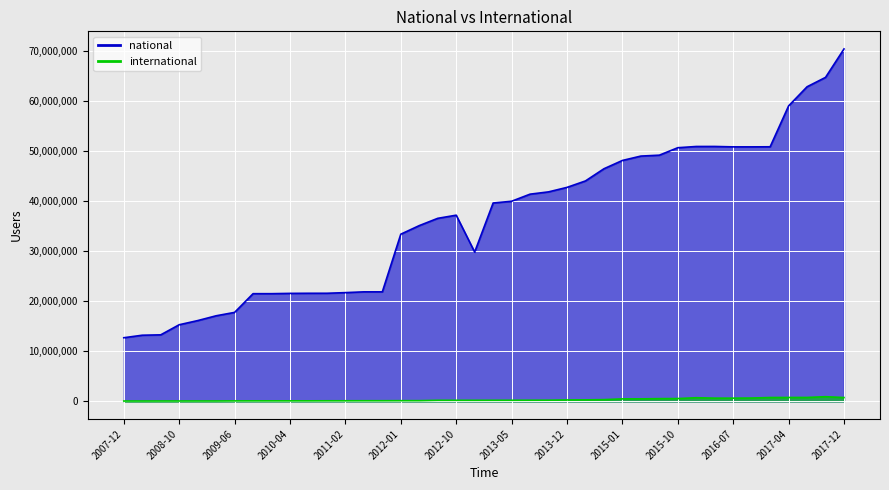

In national, how many points are higher than both neighbors (excluding endpoints)?

2